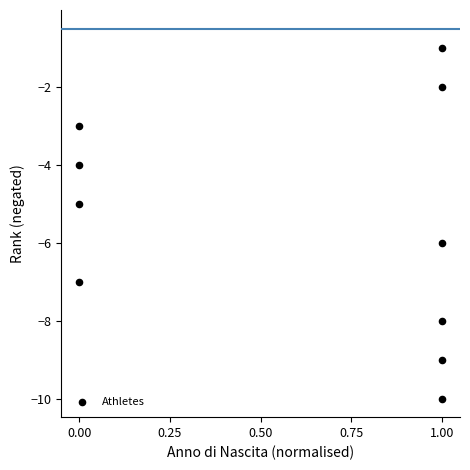

What is the range of Y values (max minus min)?

9